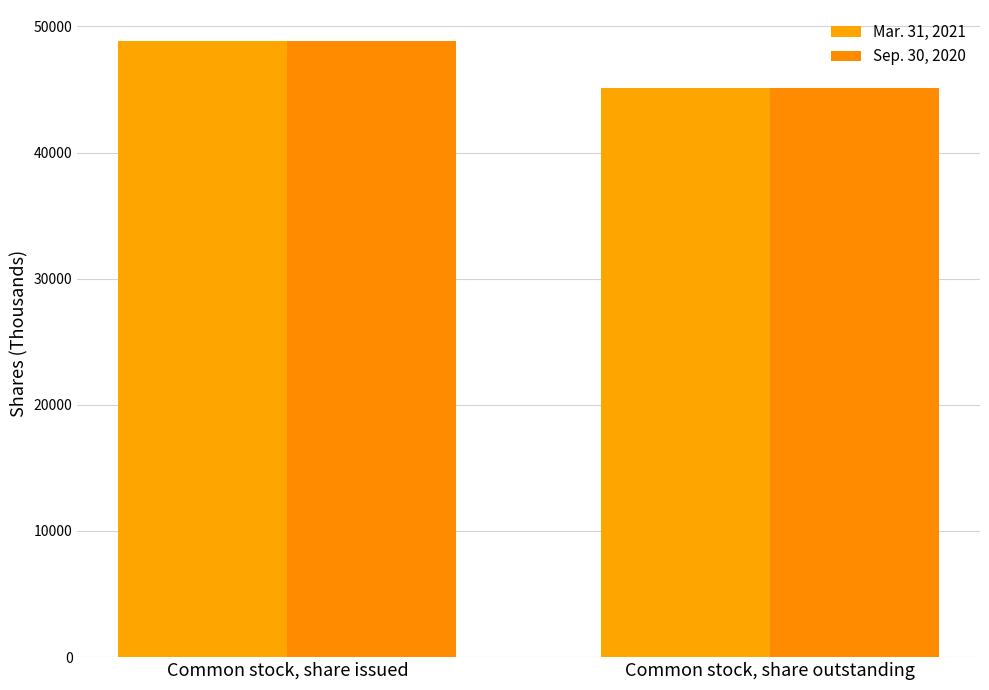

Is it true that Sep. 30, 2020 equals 48860 at Common stock, share issued?

True